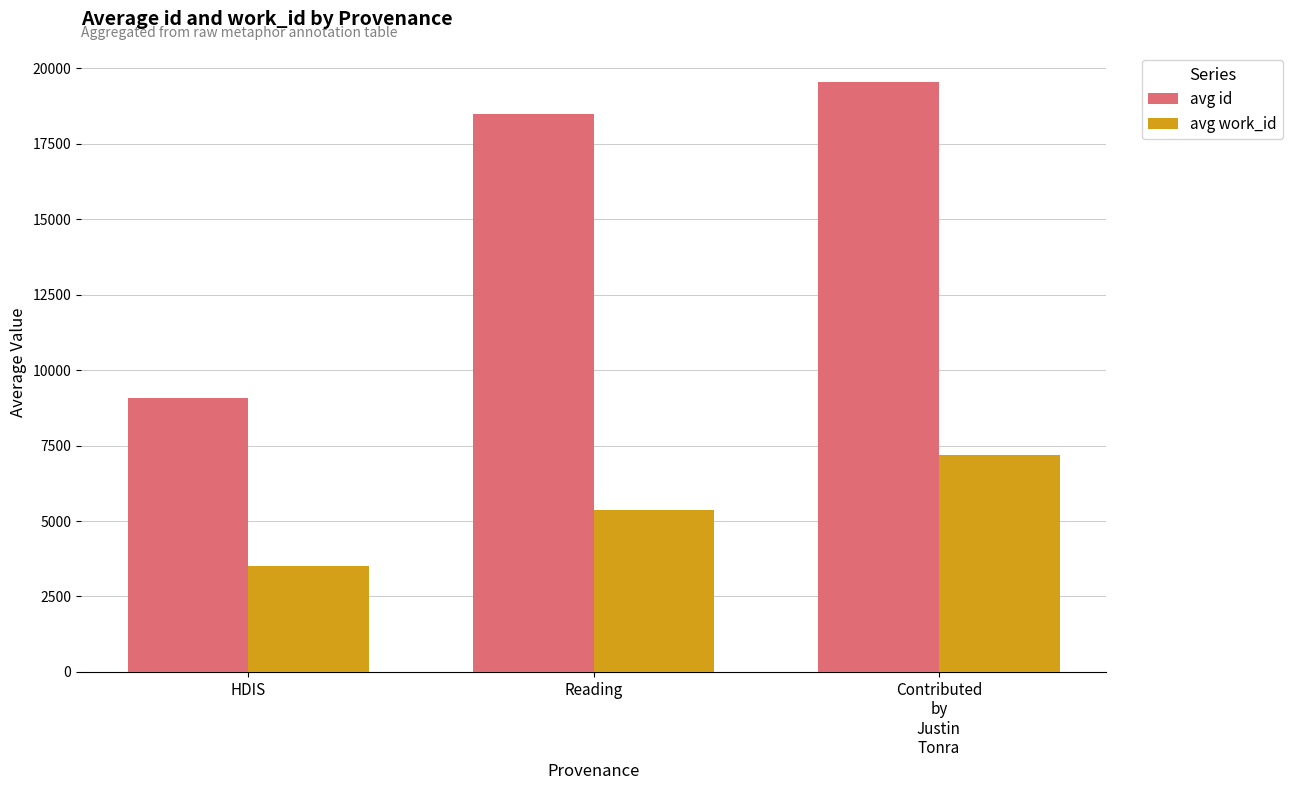

How many data points in avg work_id are less than 5374?

1